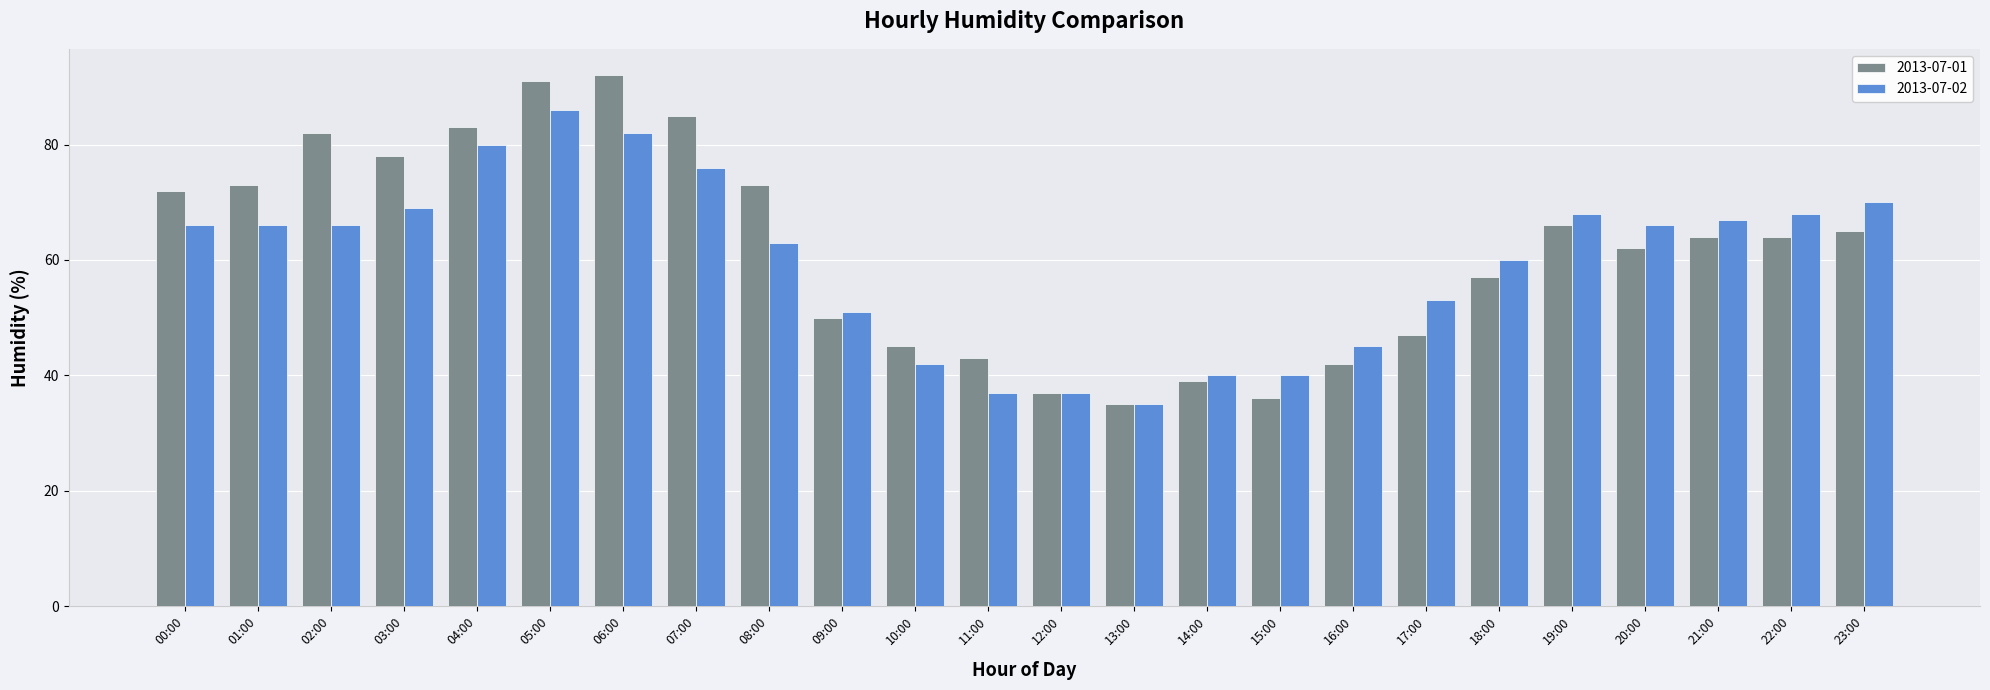

Between 07:00 and 19:00, which series saw the biggest shift?

2013-07-01